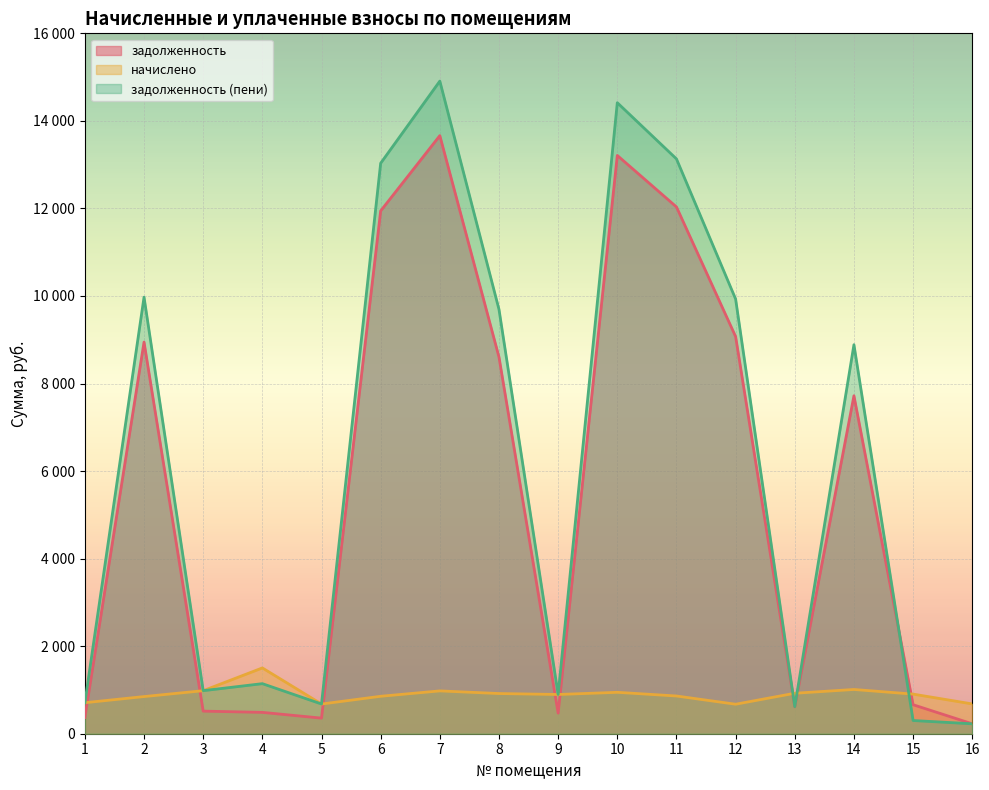

What are all the series names shown in the legend?

задолженность, начислено, задолженность (пени)